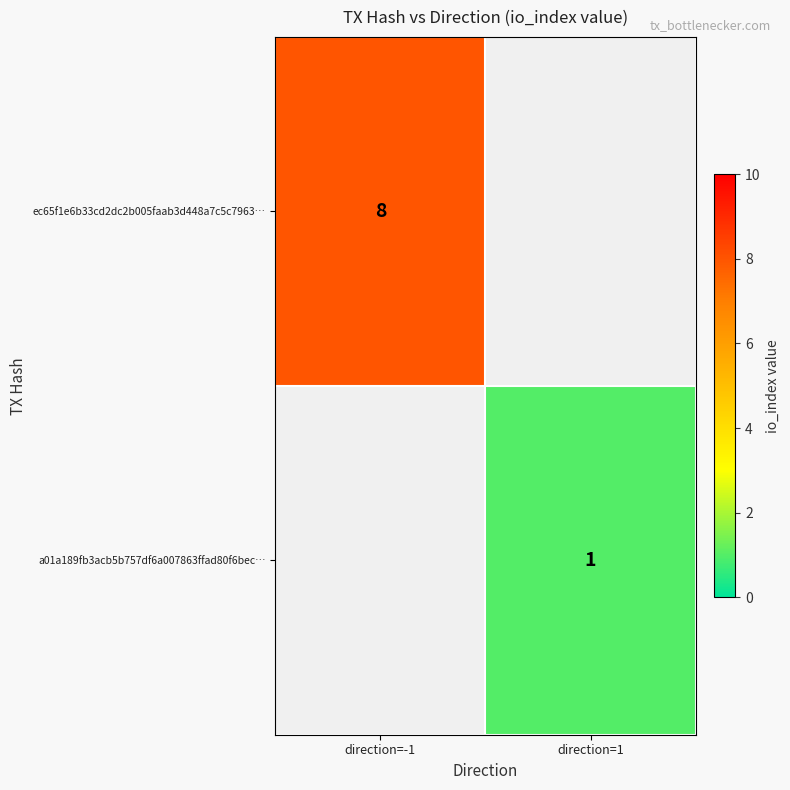

The value of a01a189fb3acb5b757df6a007863ffad80f6bec… at direction=1 is 2. True or false?

False